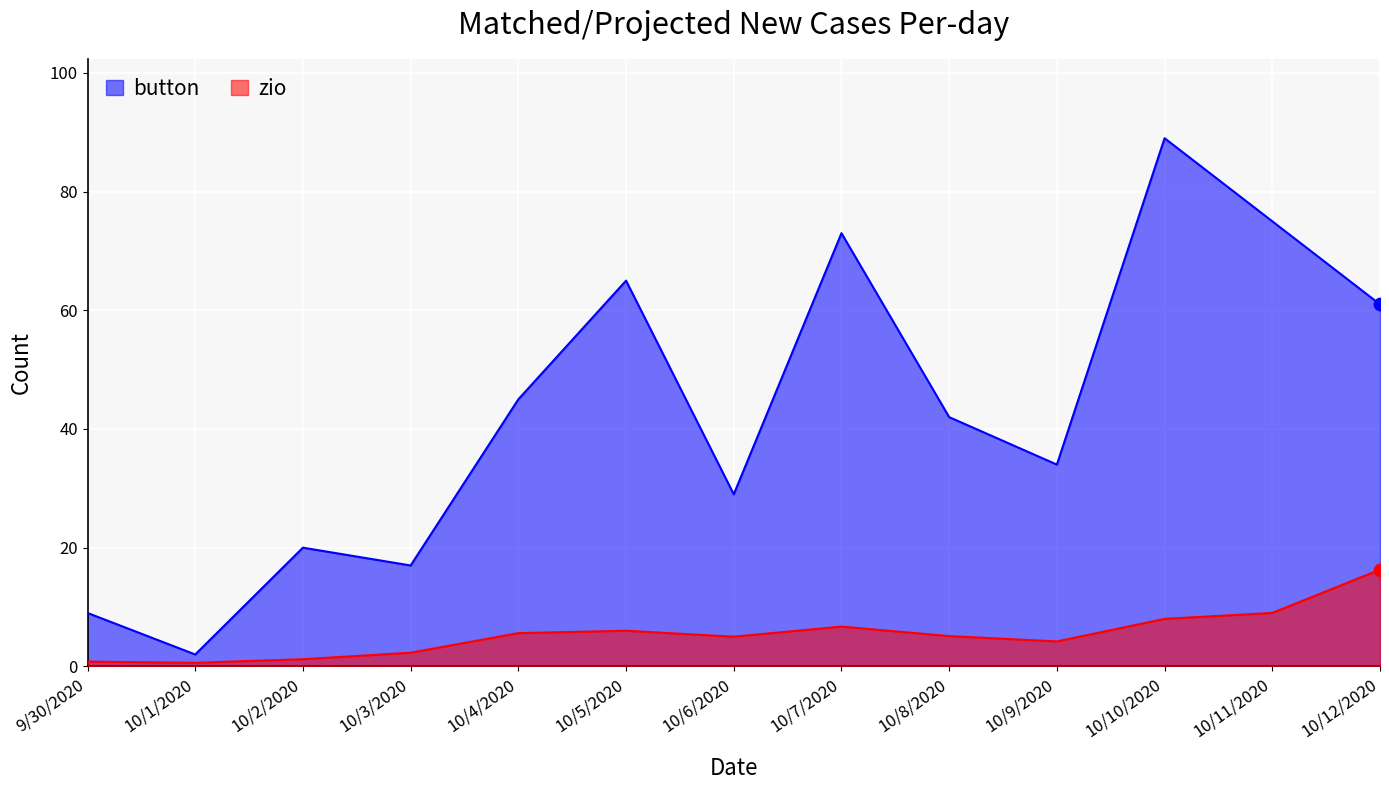

Which series has the largest Y range (max minus min)?

button